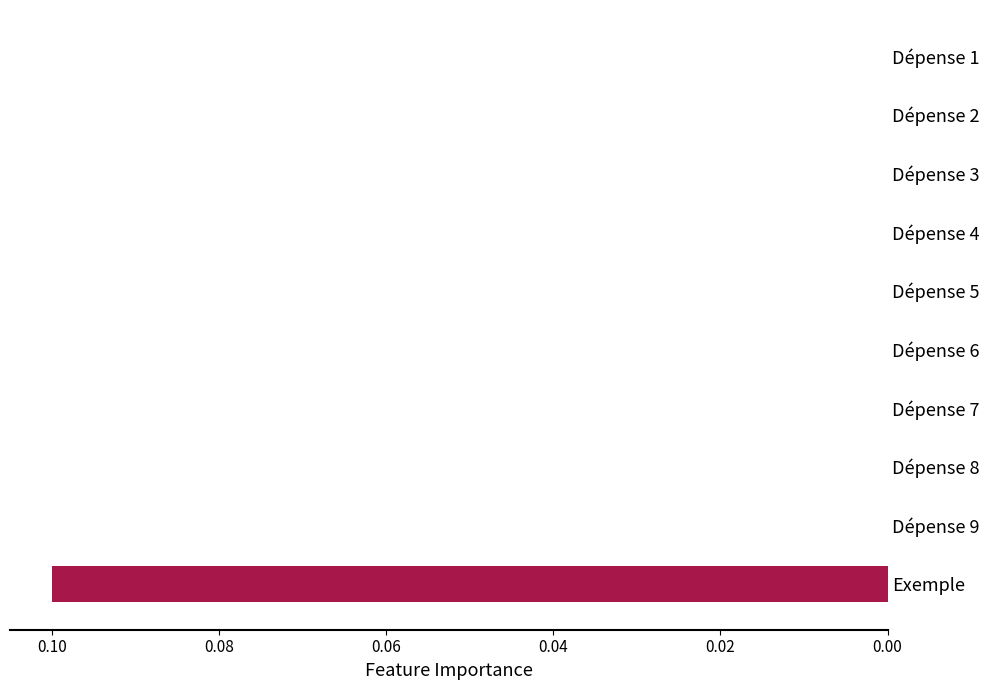

Which label corresponds to the largest value in the chart?

Exemple